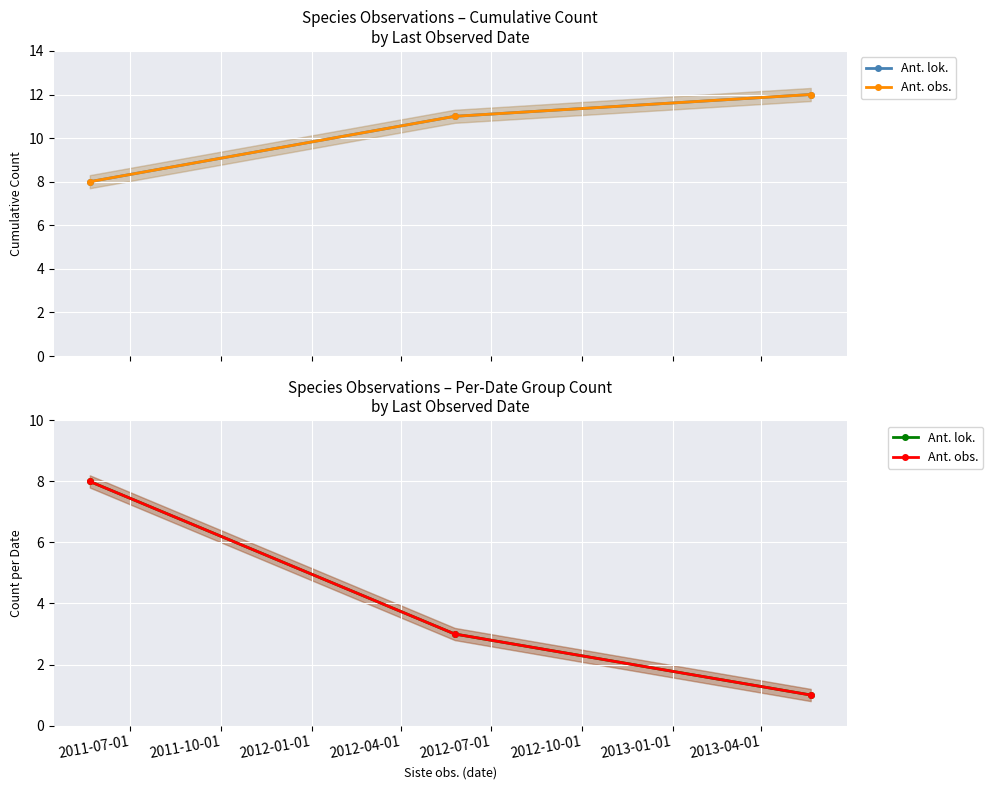

What is the difference between the Ant. obs. values at 2011-10-01 and 2012-01-01?

2